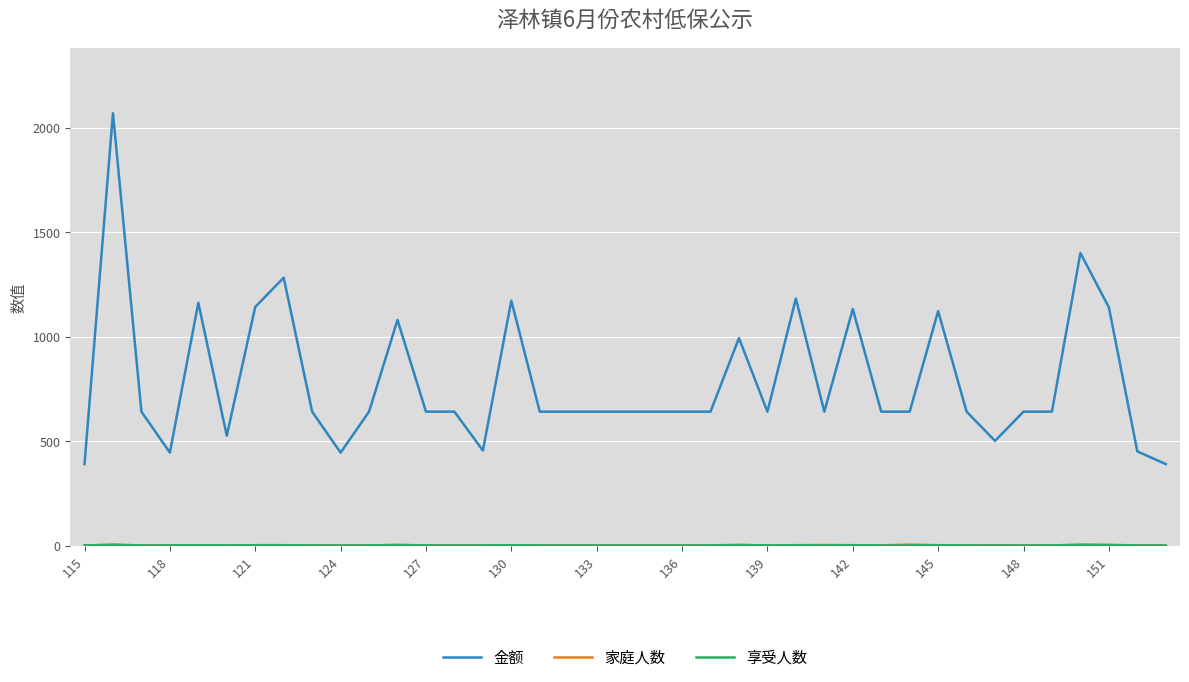

What is the maximum value shown in the chart?

2069